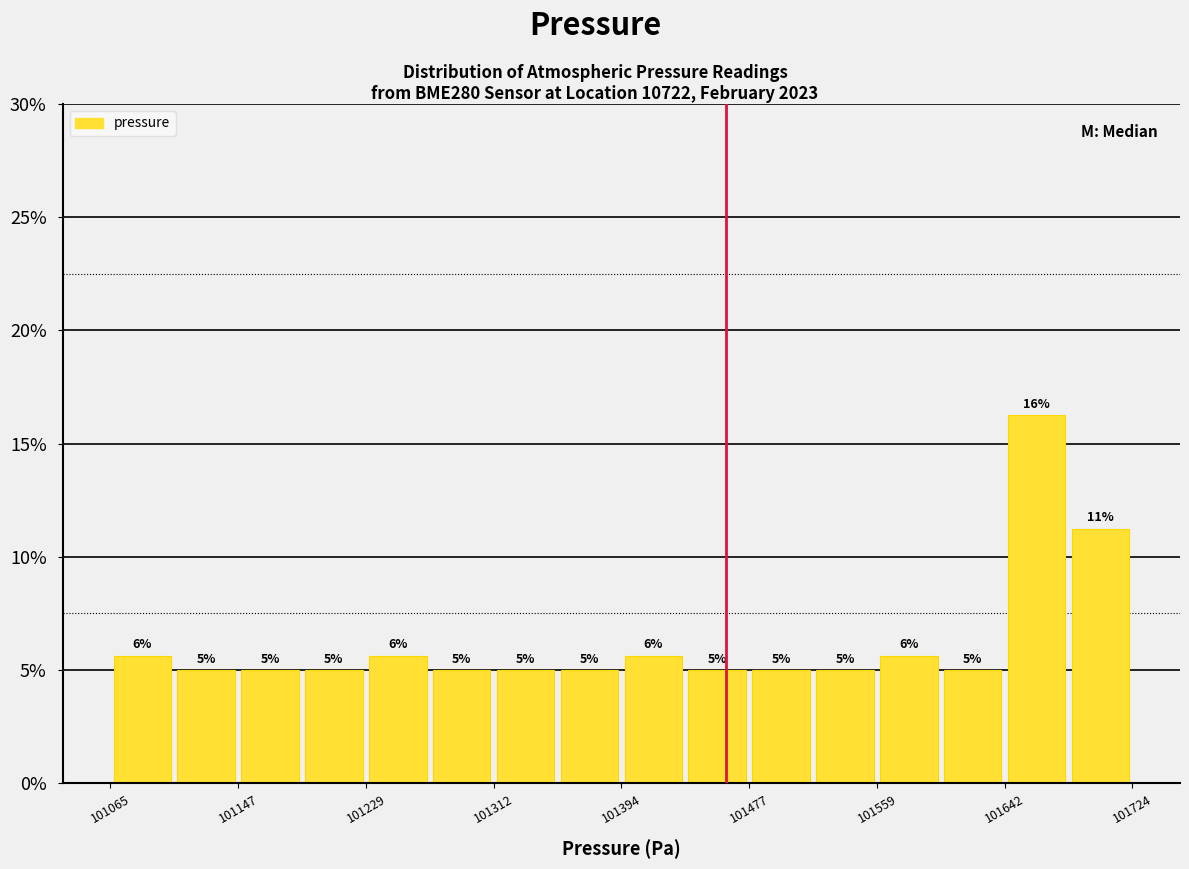

Which range on the x-axis has the tallest bar?

101640 to 101680